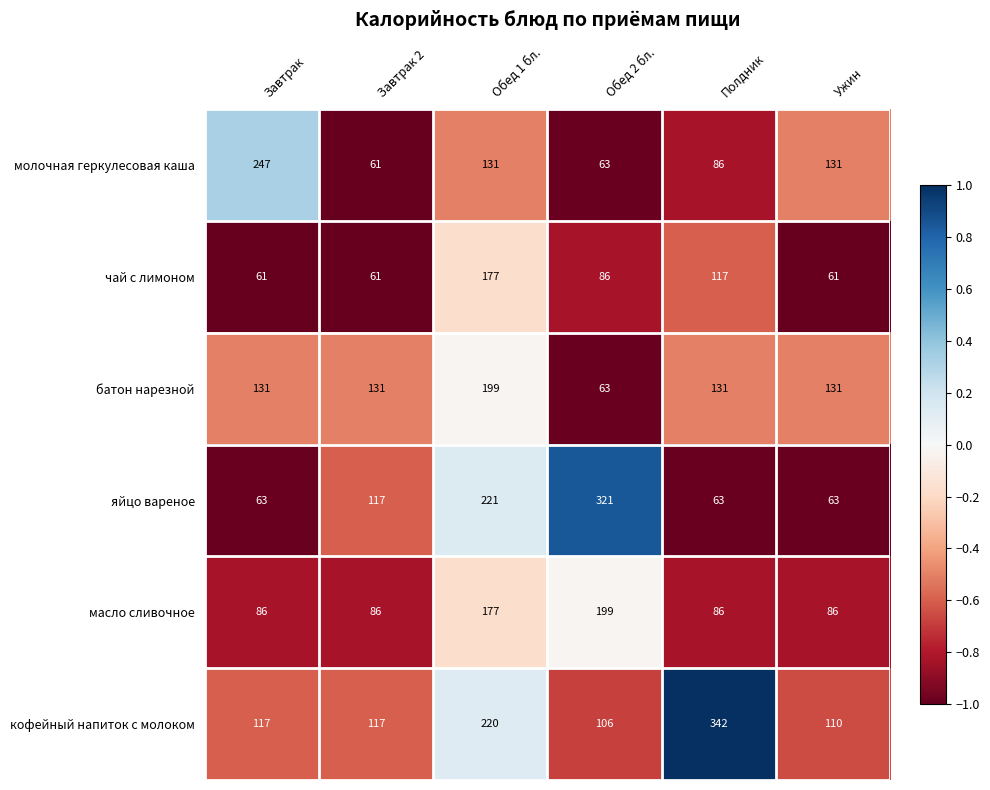

Read the кофейный напиток с молоком value at Ужин, to the nearest 5.

110